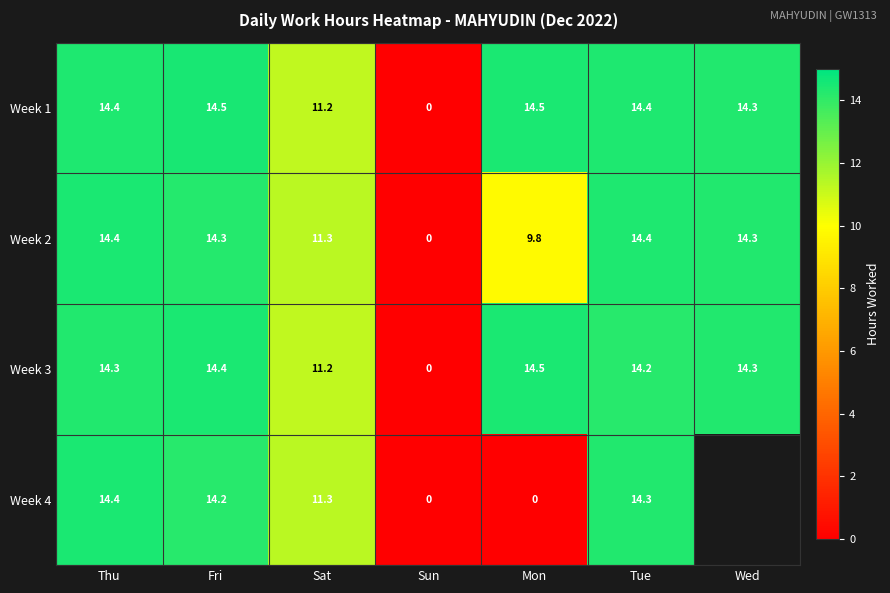

How many positive values does the Week 2 series have?

6